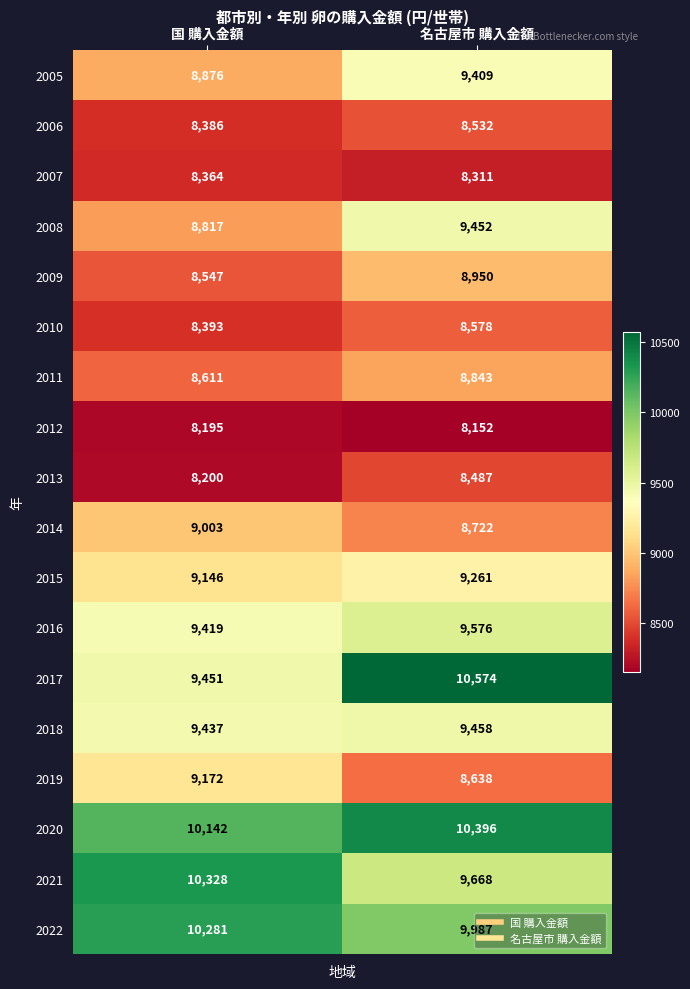

Which label corresponds to the smallest value in the chart?

名古屋市 購入金額